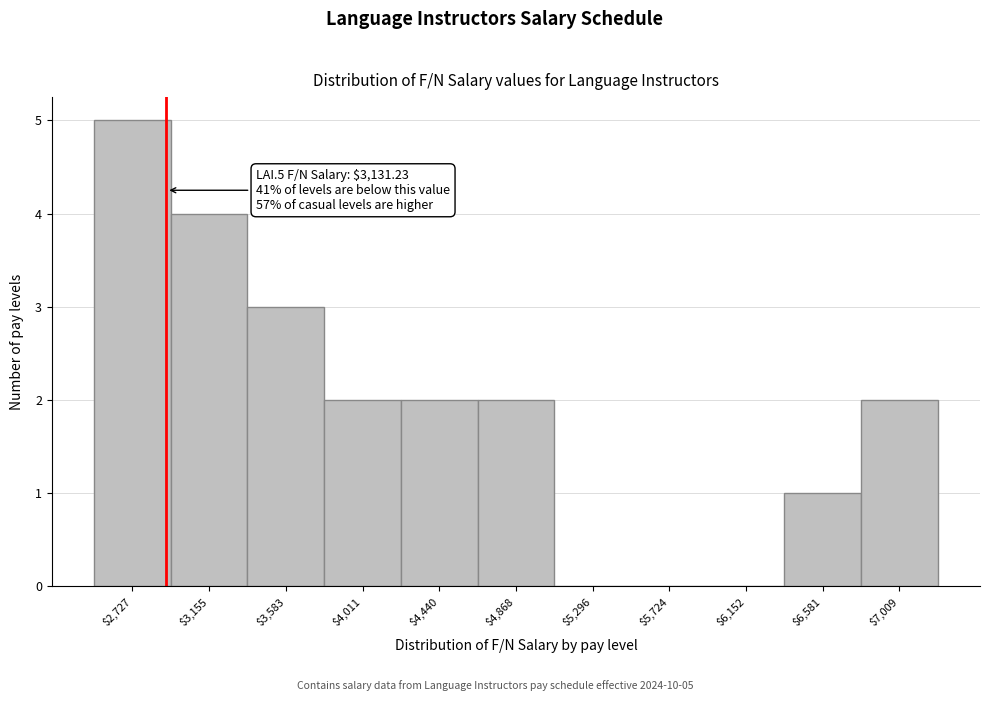

At which category does the chart reach its peak across all series?

$2,727